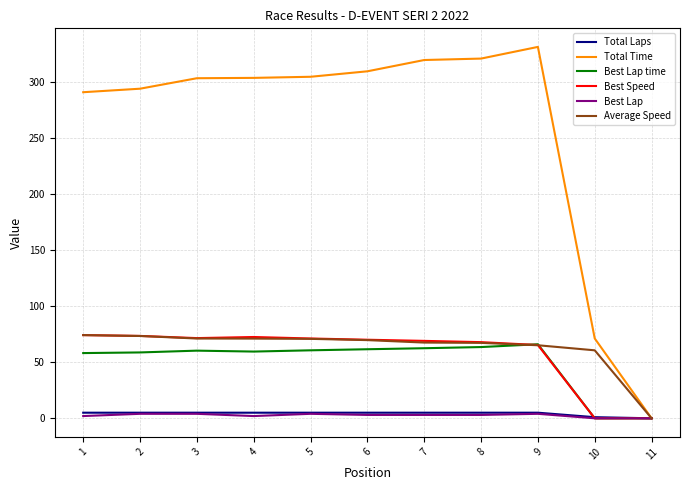

What is the difference between the maximum and minimum values in the Total Time series?

331.4